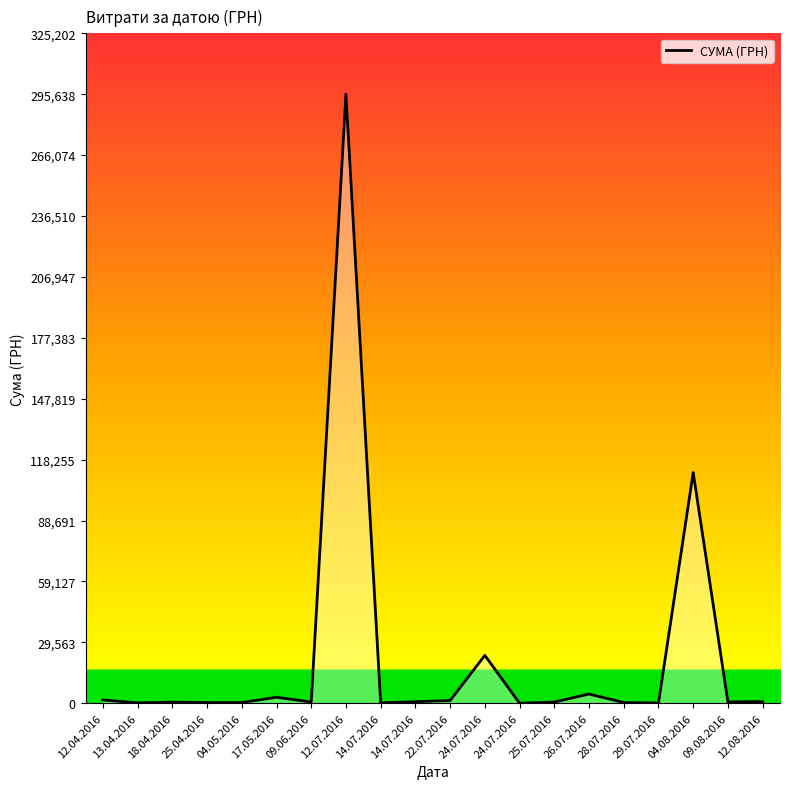

Reading left to right, what are all the values shown in this chart?

12.04.2016=1592.4	13.04.2016=173.9	18.04.2016=527.8	25.04.2016=323.2	04.05.2016=339.4	17.05.2016=2886.0	09.06.2016=600.0	12.07.2016=295638.6	14.07.2016=200.8	14.07.2016=708.4	22.07.2016=1321.3	24.07.2016=23228.0	24.07.2016=11.2	25.07.2016=574.6	26.07.2016=4460.0	28.07.2016=331.6	29.07.2016=97.8	04.08.2016=111990.4	09.08.2016=633.1	12.08.2016=775.0